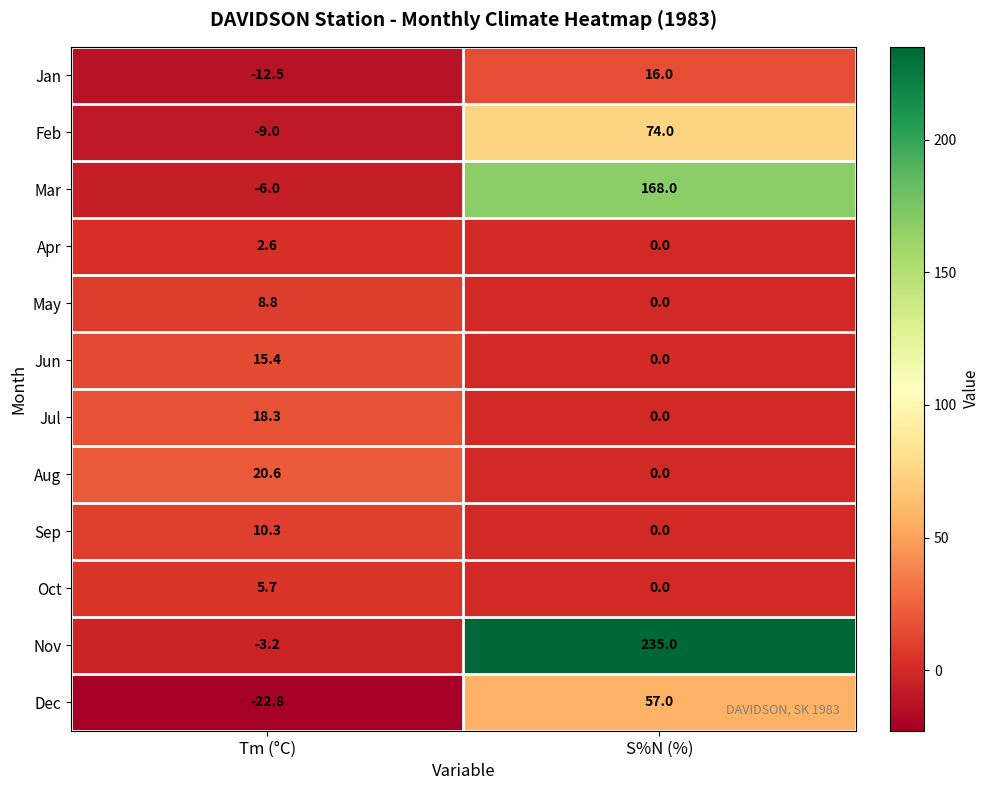

How many data points in Jul are above 18?

1